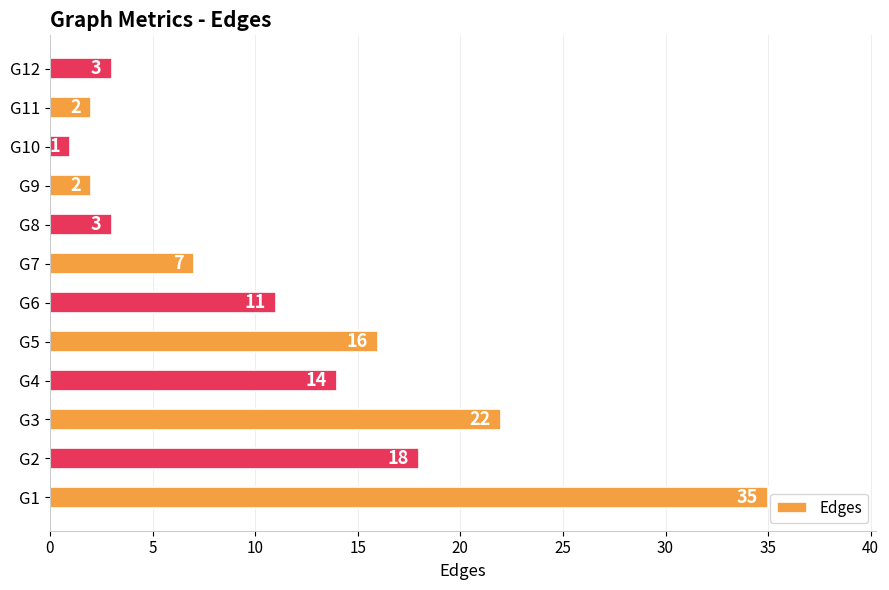

Is it true that the value at G12 is 5?

False